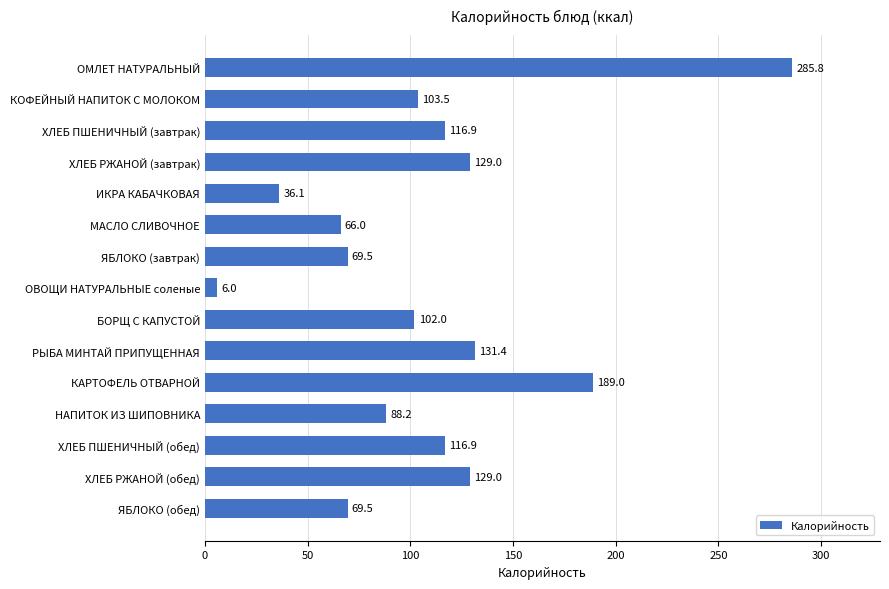

What is the greatest value displayed?

285.8